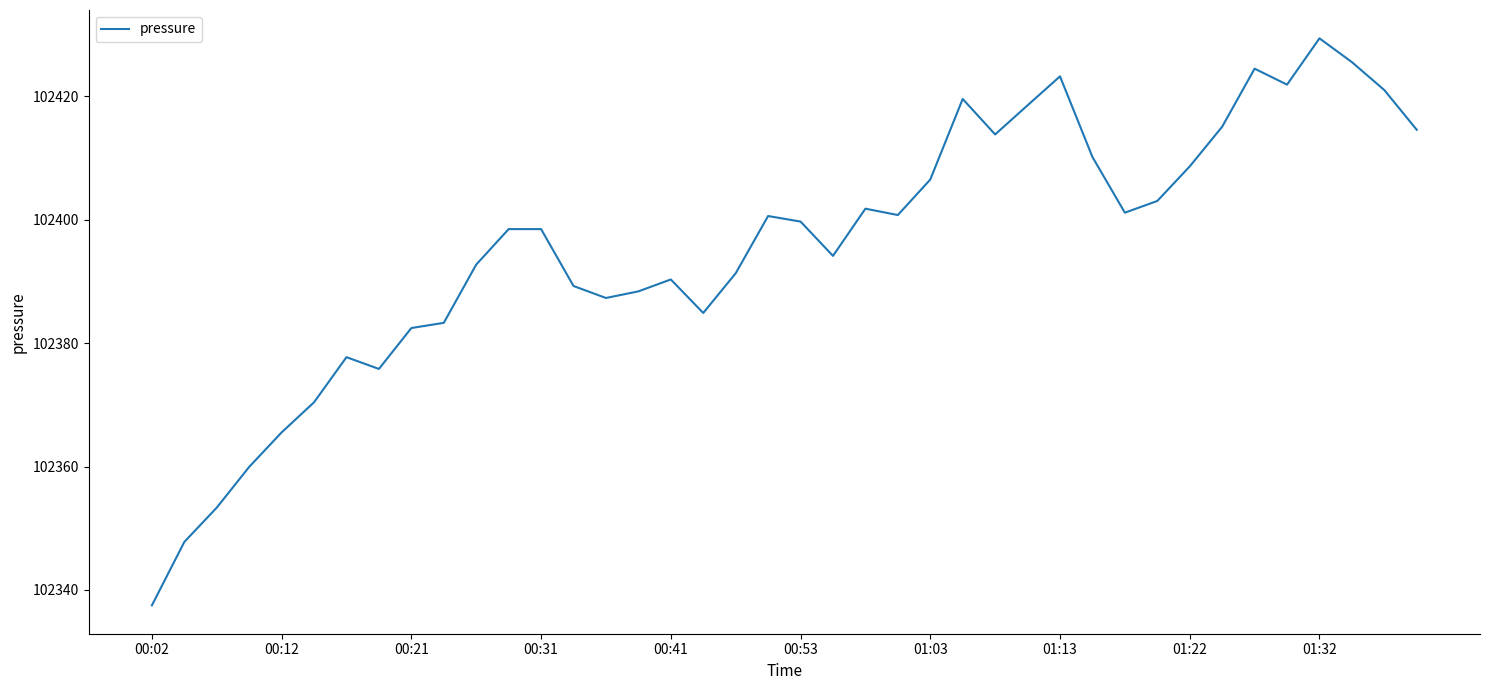

What is the smallest value displayed?

102337.5